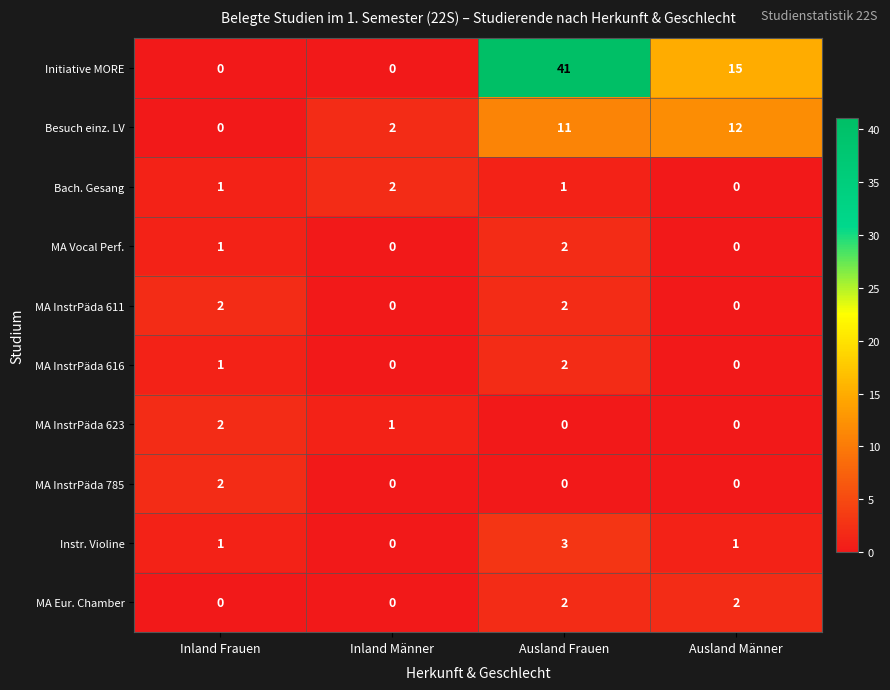

What is the spread (max minus min) of values at Inland Frauen?

2